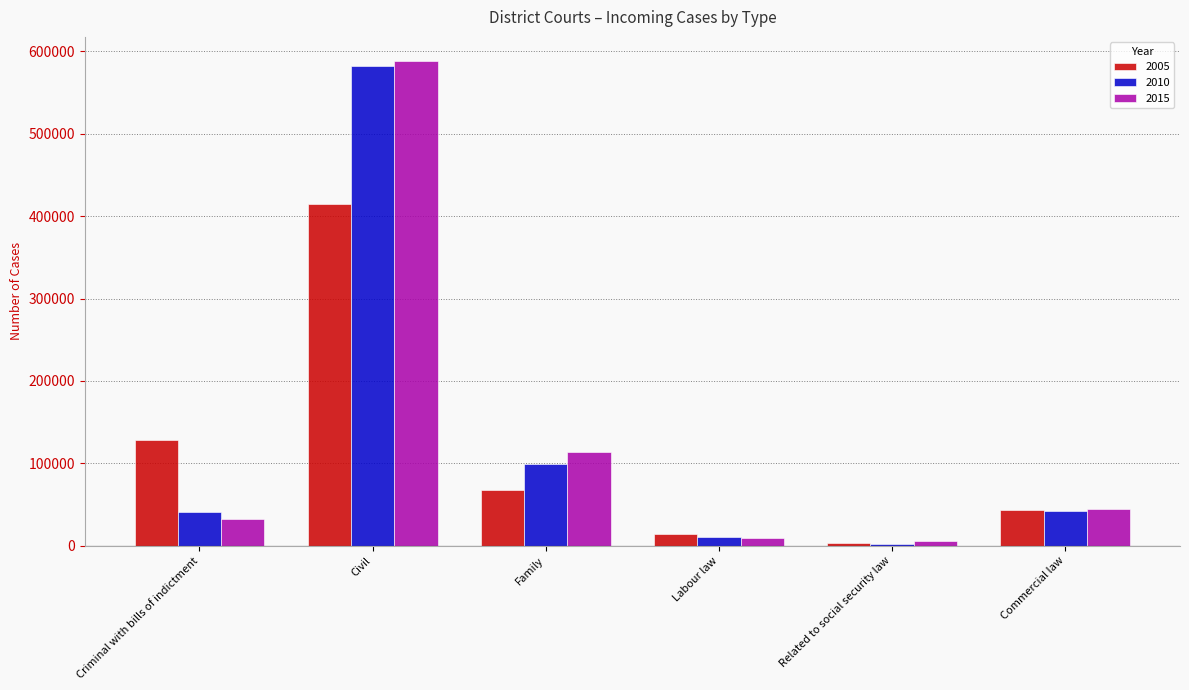

At which category does the chart reach its peak across all series?

Civil